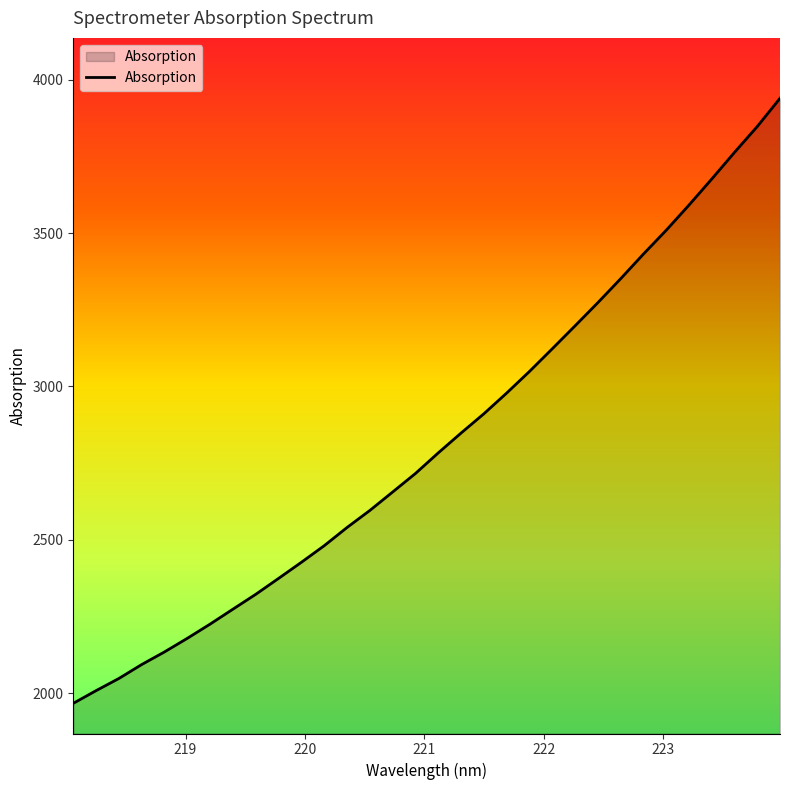

What is the difference between the maximum and minimum values?

1972.1